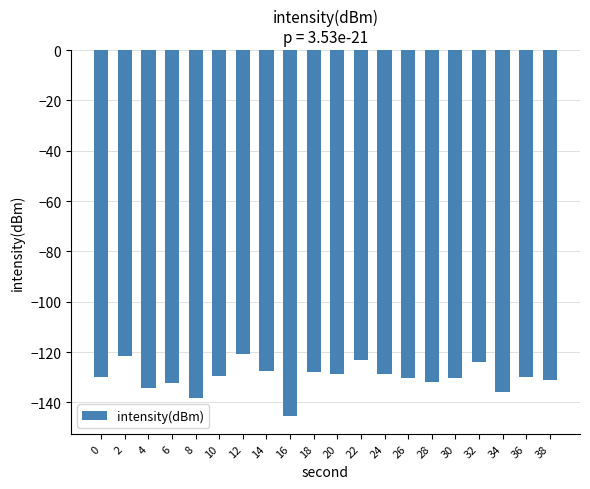

What is the difference between the maximum and minimum values?

24.4